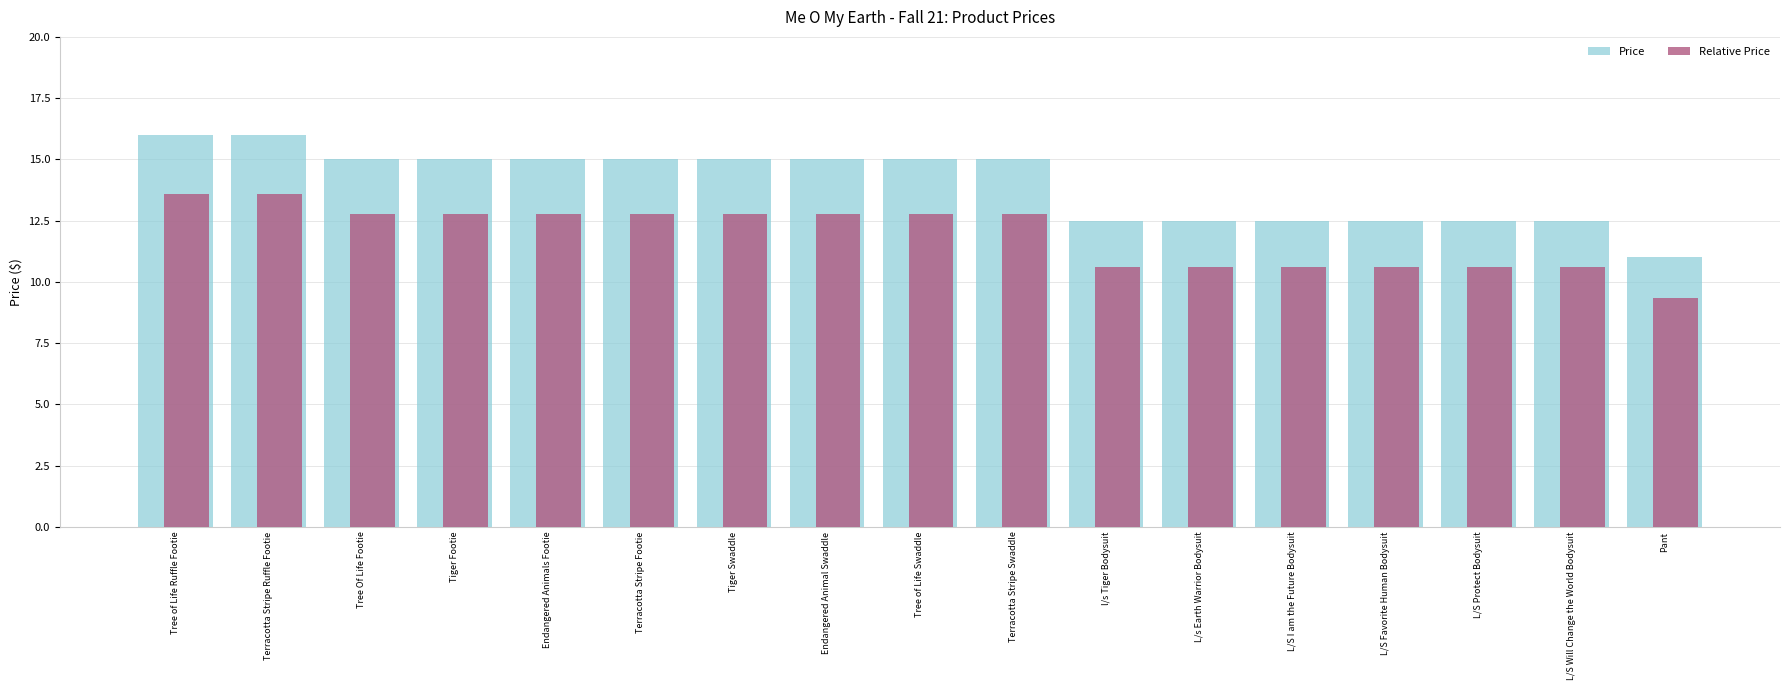

What is the difference between the maximum and minimum values in the Price series?

5.0